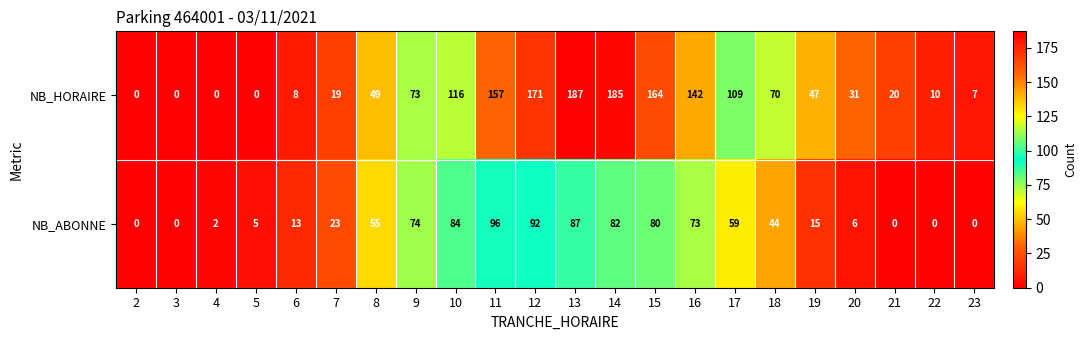

Rank the series by their maximum value, from highest to lowest.

NB_HORAIRE, NB_ABONNE